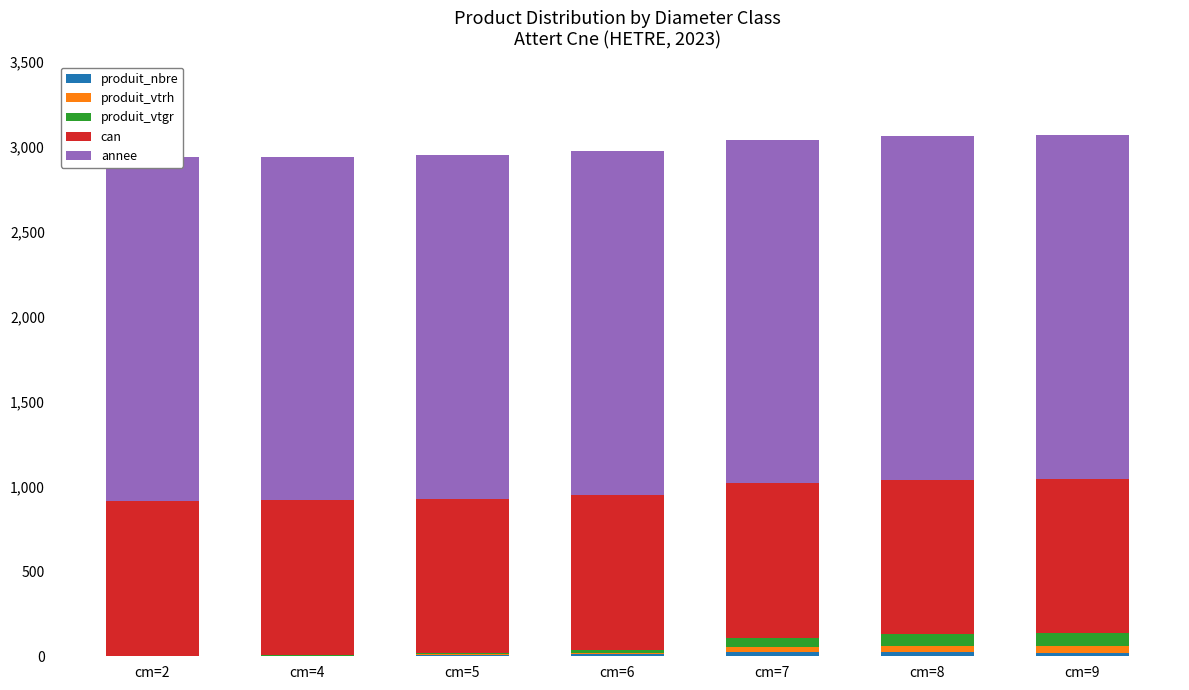

How many bars are there in each group?

5